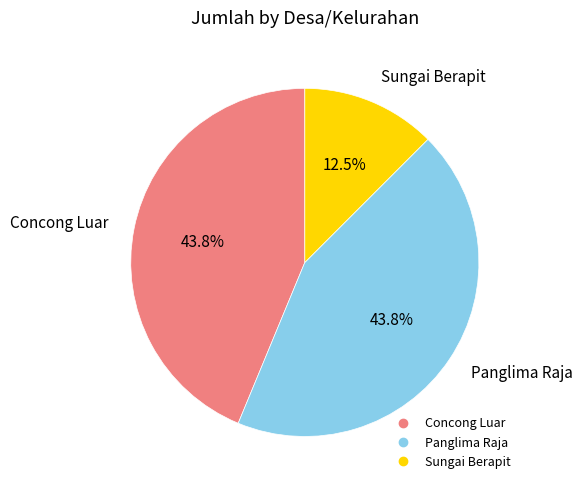

Between Panglima Raja and Sungai Berapit, which is larger?

Panglima Raja